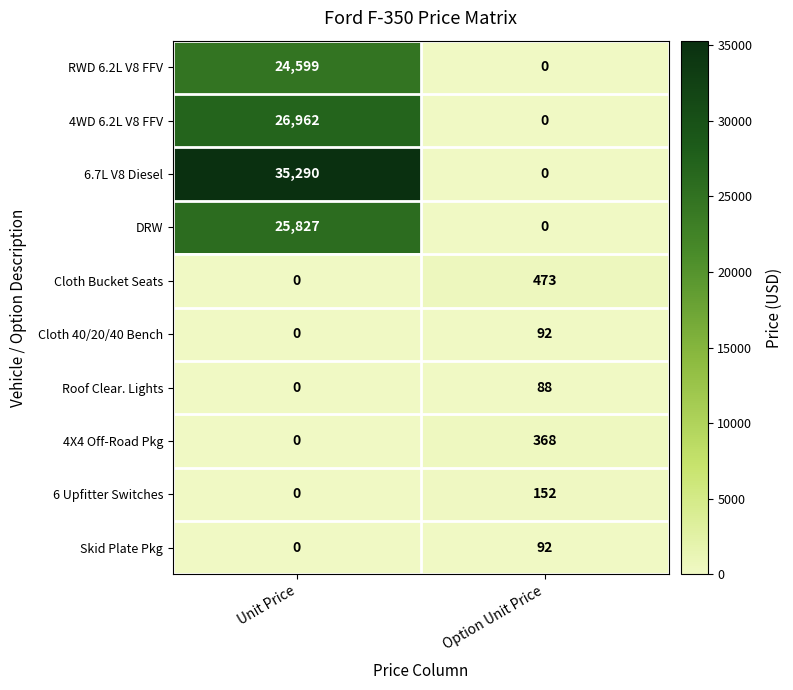

Reading right to left, list all the values displayed in this chart.

RWD 6.2L V8 FFV: 0	24599
4WD 6.2L V8 FFV: 0	26962
6.7L V8 Diesel: 0	35290
DRW: 0	25827
Cloth Bucket Seats: 473	0
Cloth 40/20/40 Bench: 92	0
Roof Clear. Lights: 88	0
4X4 Off-Road Pkg: 368	0
6 Upfitter Switches: 152	0
Skid Plate Pkg: 92	0